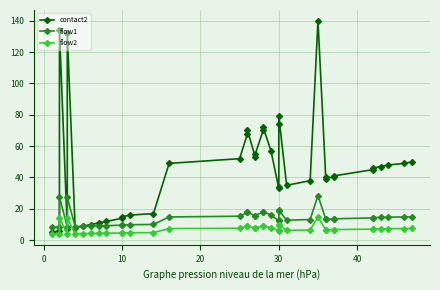

Rank the series by their average value, from lowest to highest.

flow2, flow1, contact2